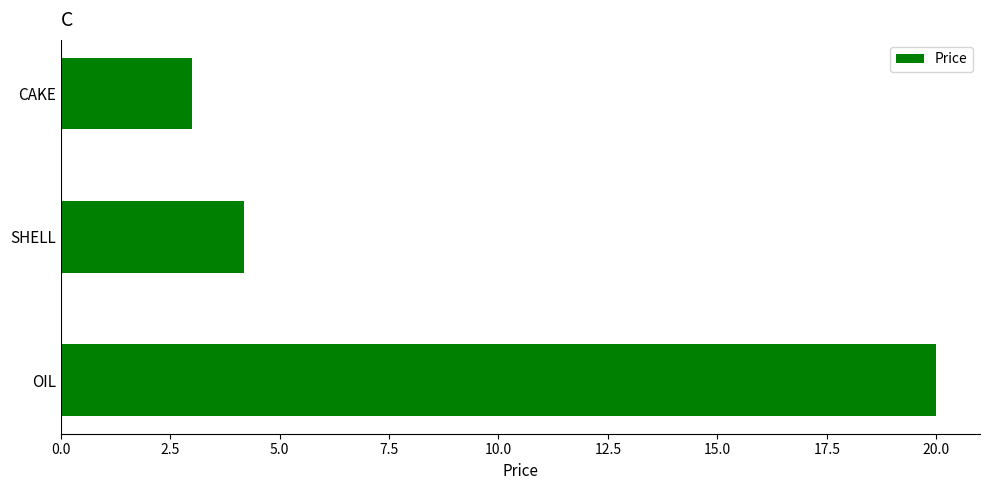

Rank the categories by value from highest to lowest.

OIL, SHELL, CAKE